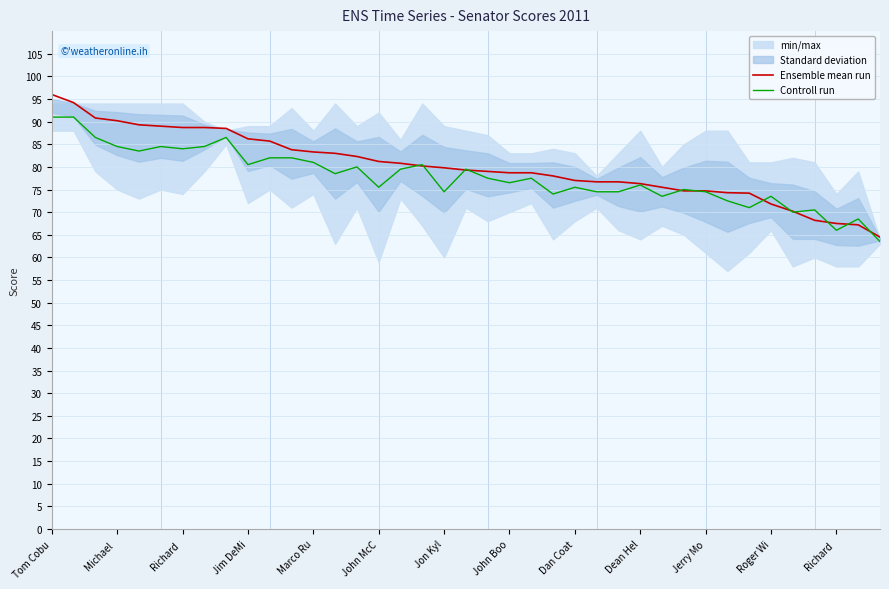

How many times do Controll run and Ensemble mean run cross each other?

12